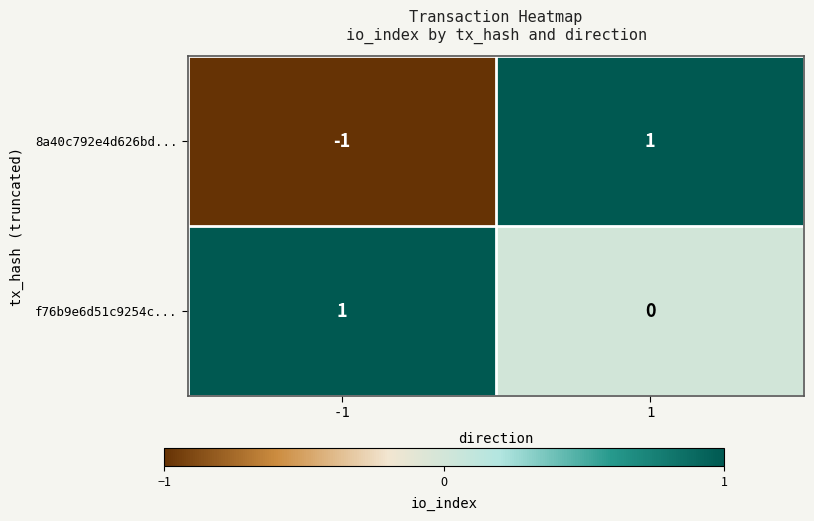

Reading right to left, what are all the values shown in this chart?

8a40c792e4d626bd...: 1=1	-1=-1
f76b9e6d51c9254c...: 1=0	-1=1